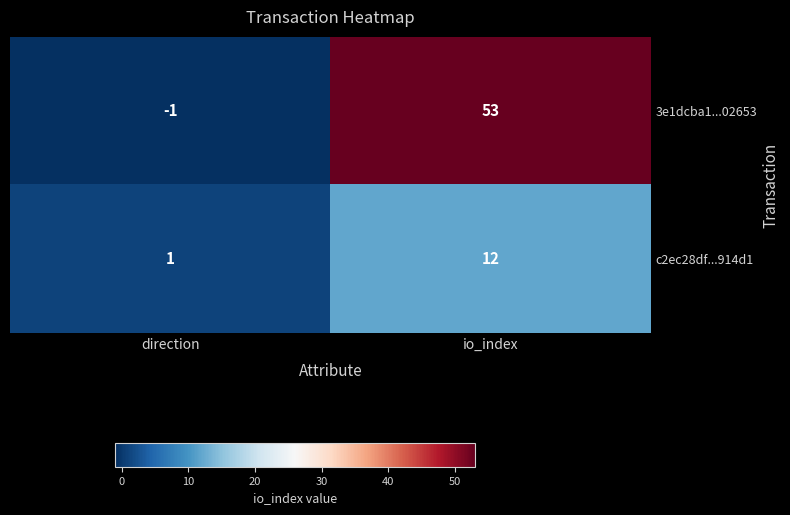

What is the sum of the 3e1dcba1...02653 values at direction and io_index?

52